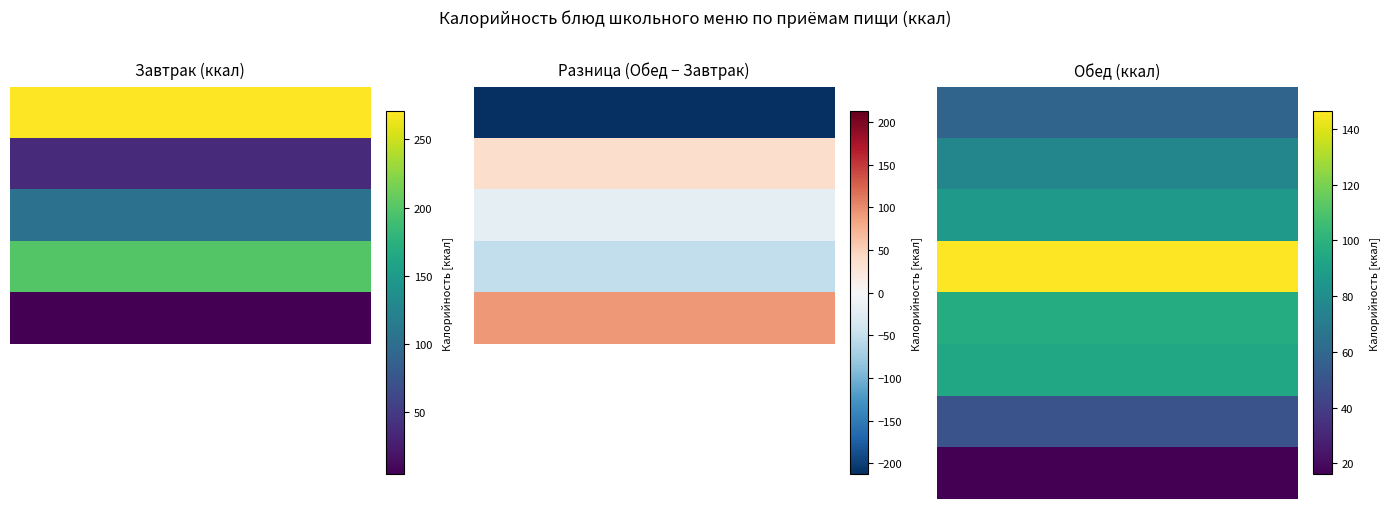

True or false: 5 has a value of 94.0 at 2.

True